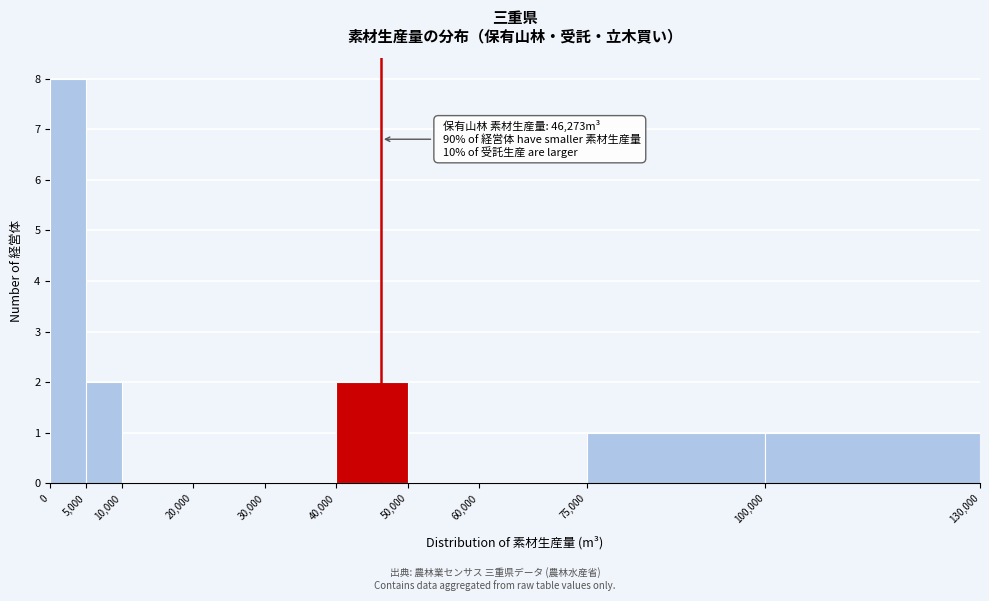

Over which range of the x-axis is the bar tallest?

0 to 5,000